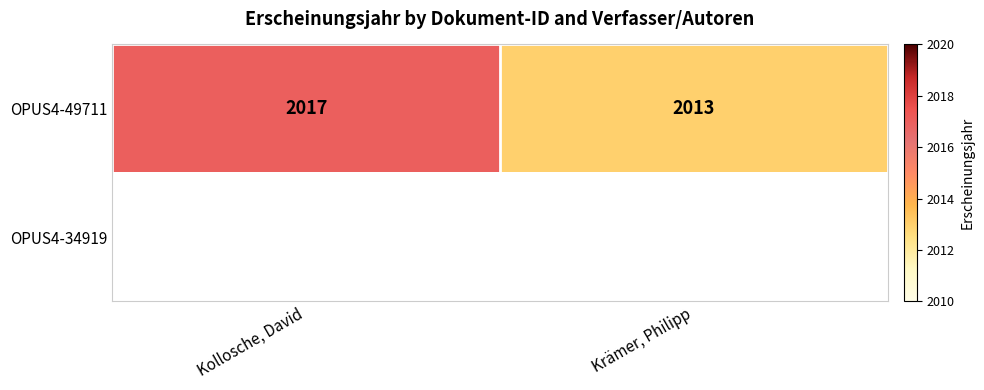

What is the minimum value shown in the chart?

2013.0